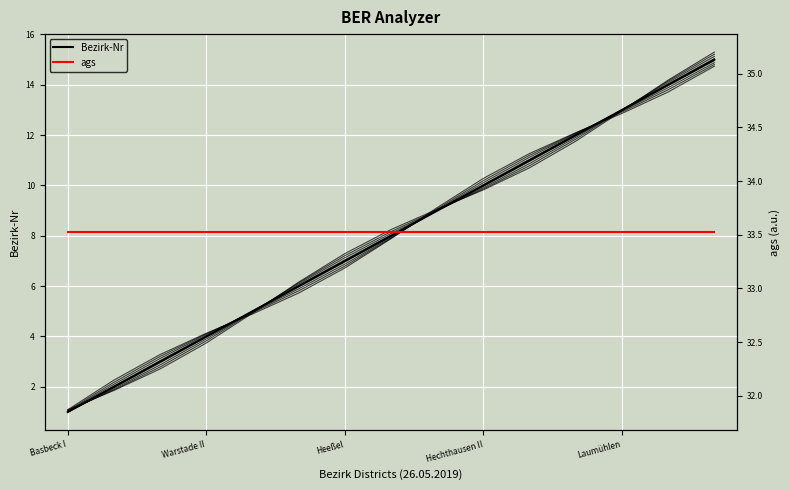

What is the difference between the highest and lowest values at Heeßel?

26.5